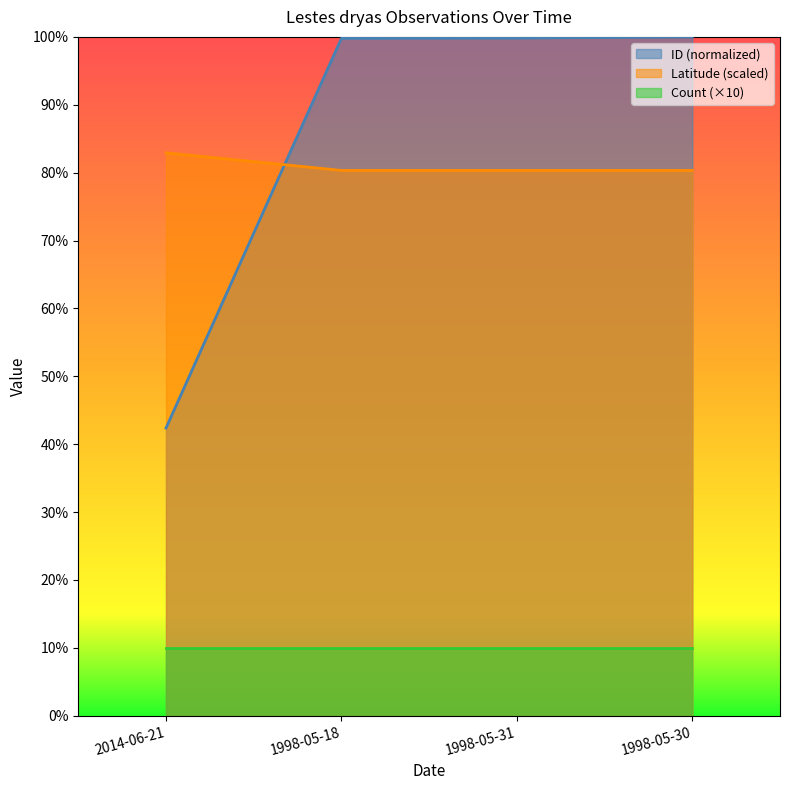

Is the value of Latitude (scaled) at 1998-05-30 greater than the value of Count (×10) at 1998-05-31?

Yes